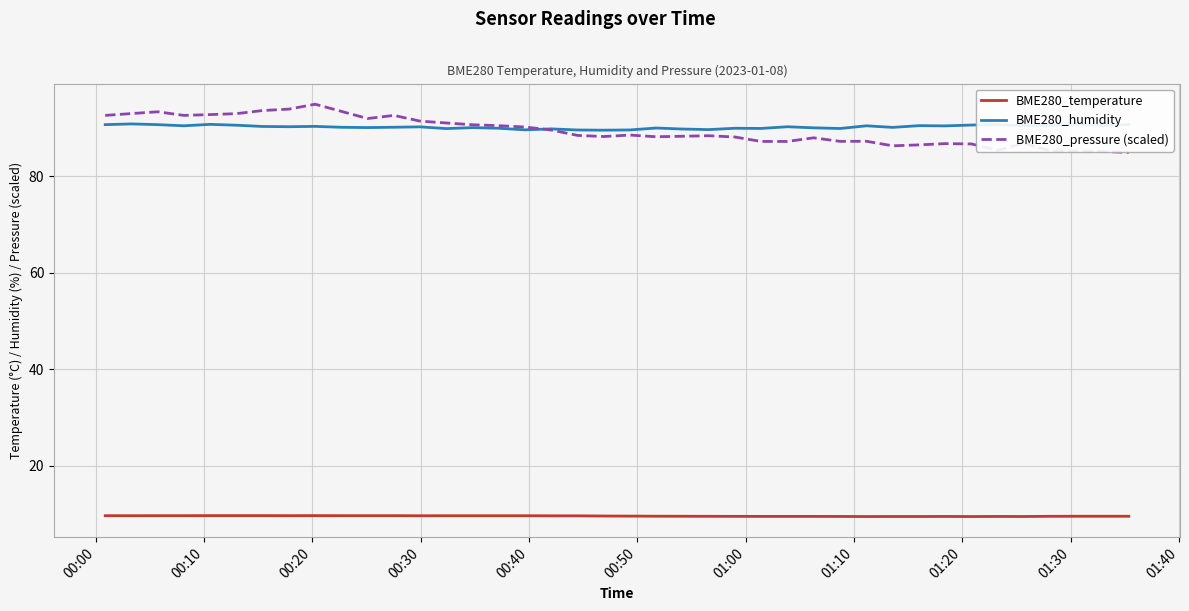

Which series has the largest range (max minus min)?

BME280_pressure (scaled)